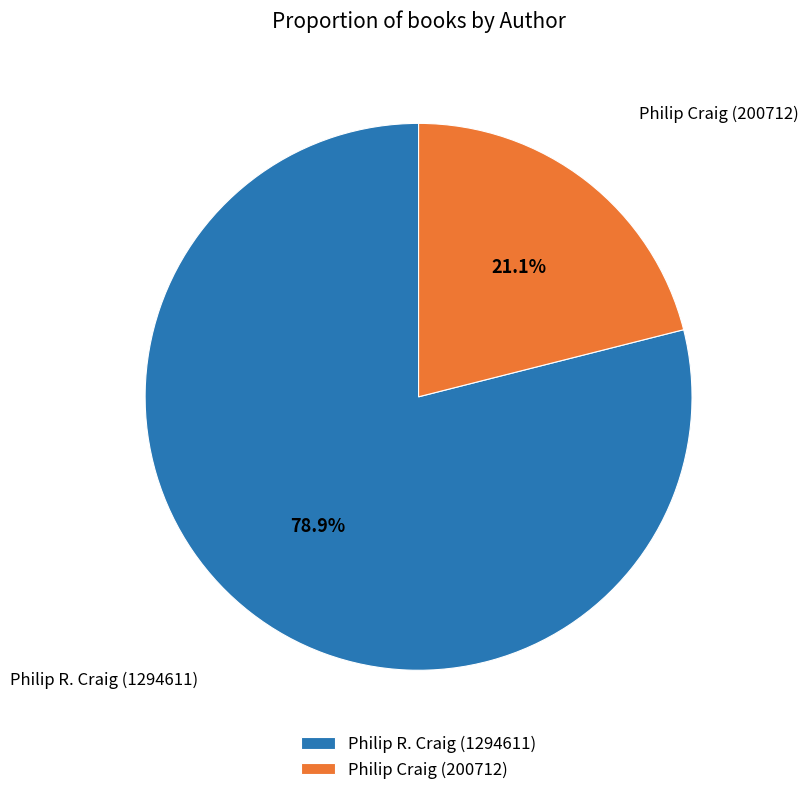

Which slice is the smallest?

Philip Craig (200712)